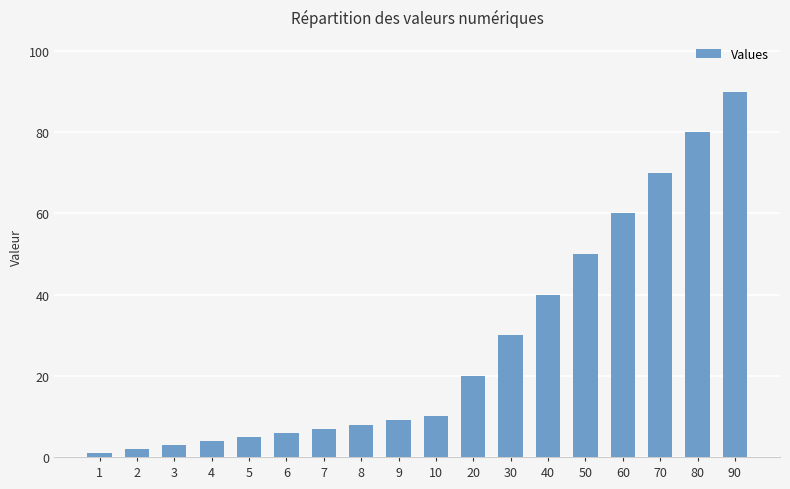

Count the number of categories in the chart.

18